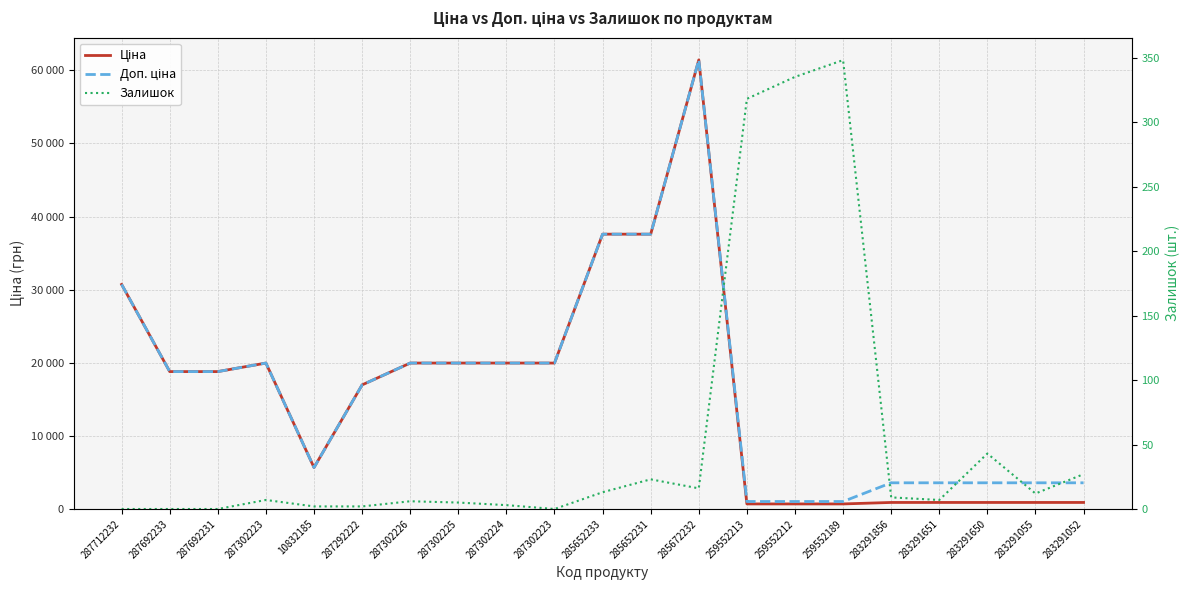

Rank the series by their maximum value, from lowest to highest.

Залишок, Ціна, Доп. ціна